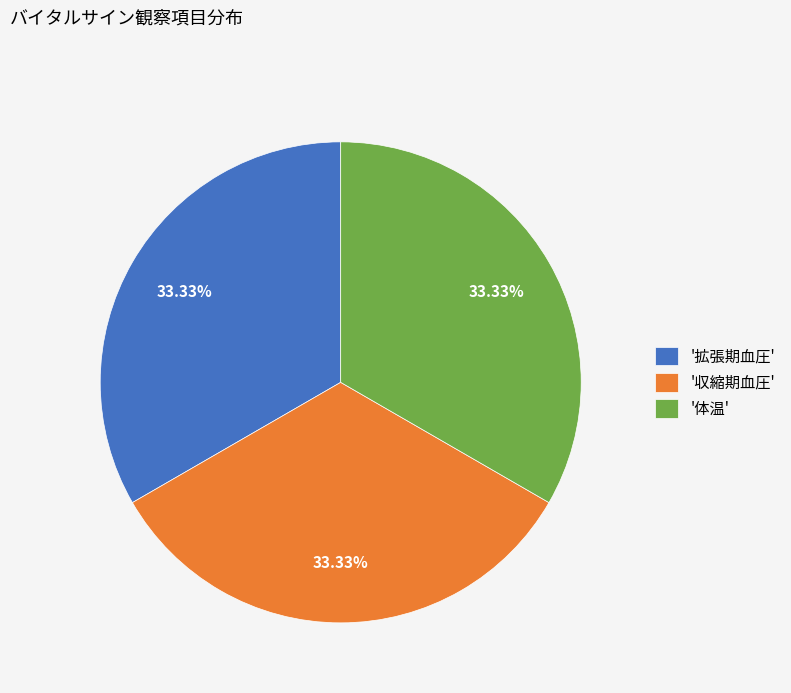

Do '収縮期血圧' and '拡張期血圧' together represent more than half of the pie?

Yes